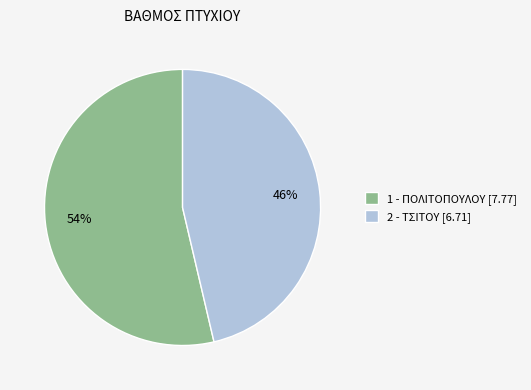

To the nearest percent, what is the average slice percentage?

50%